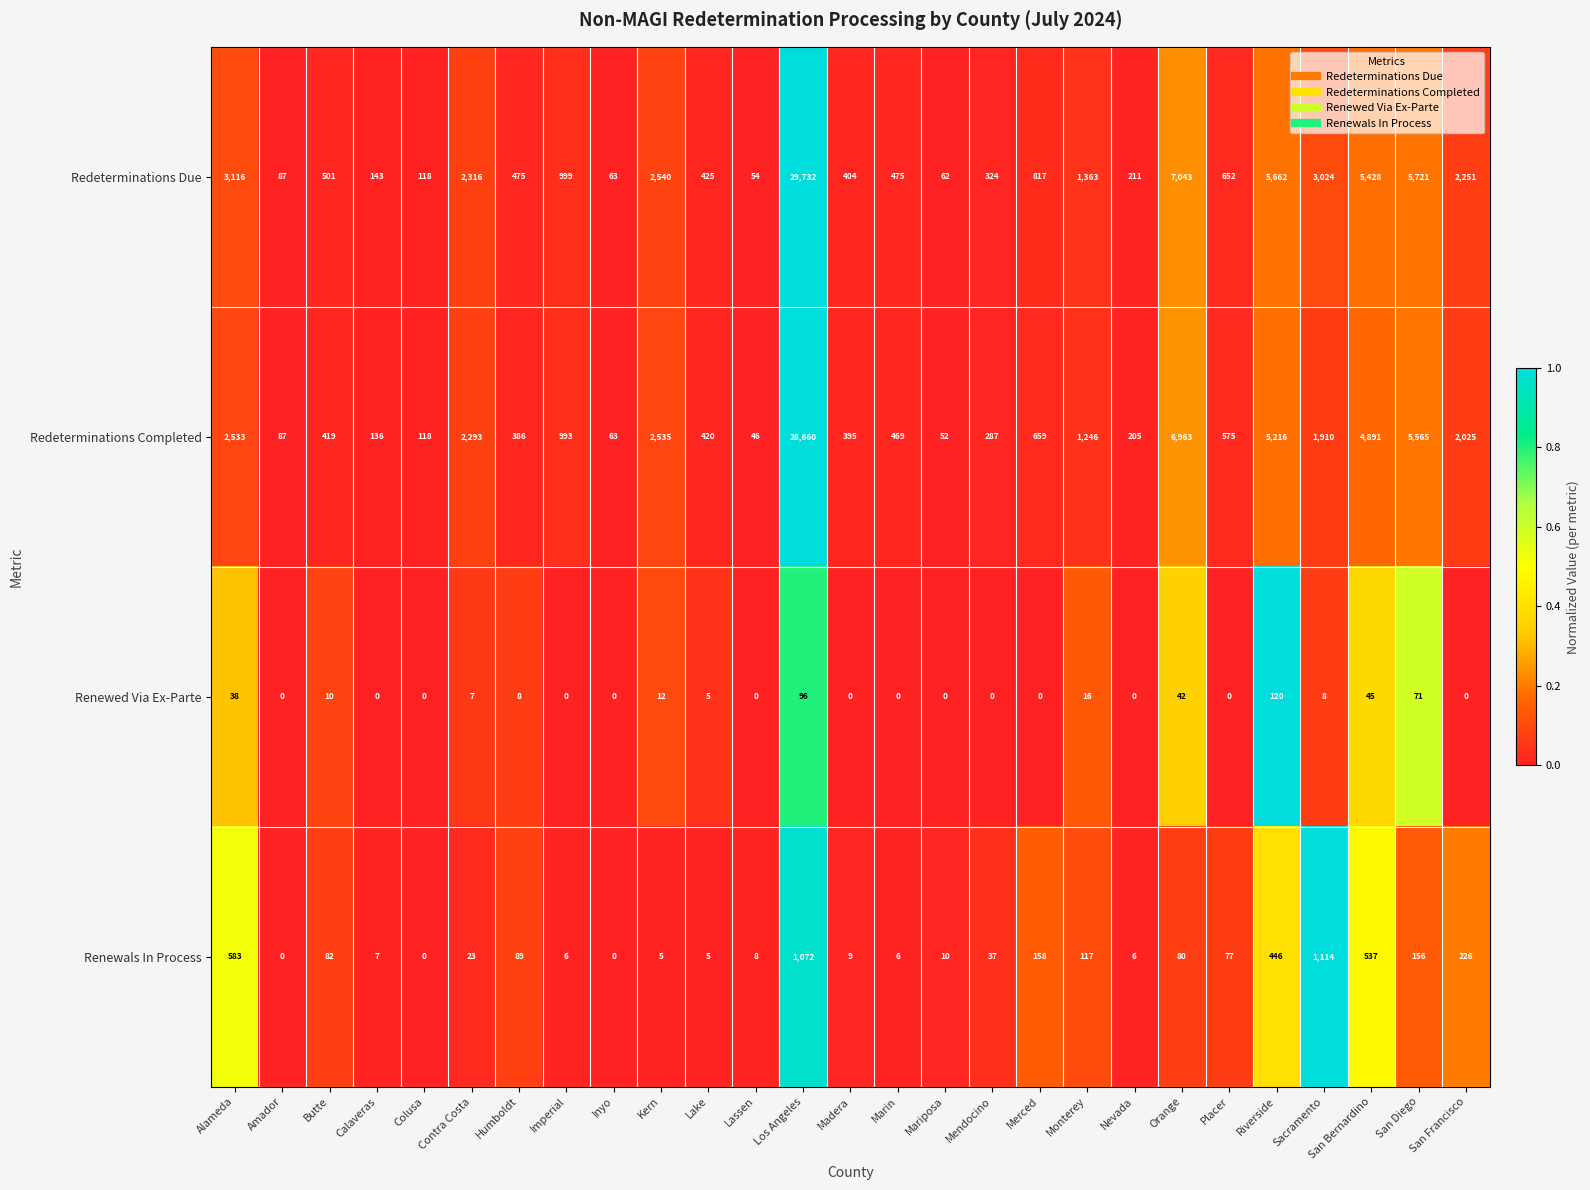

What is the sum of the Renewals In Process values at Humboldt and Mariposa?

99